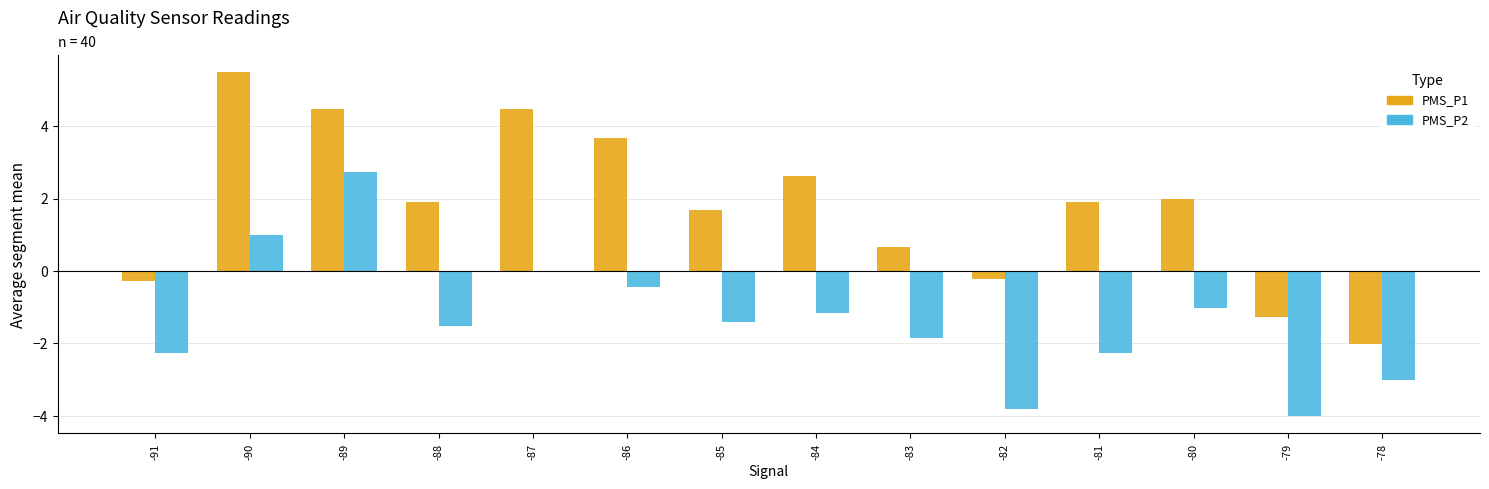

The PMS_P1 series shows 2.7 at -81. True or false?

False